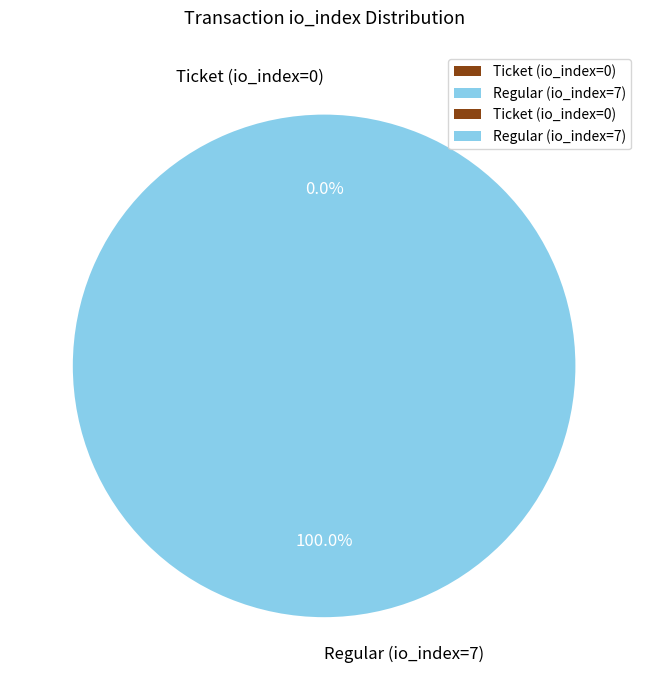

Does Regular (io_index=7) represent more than half of the total?

Yes